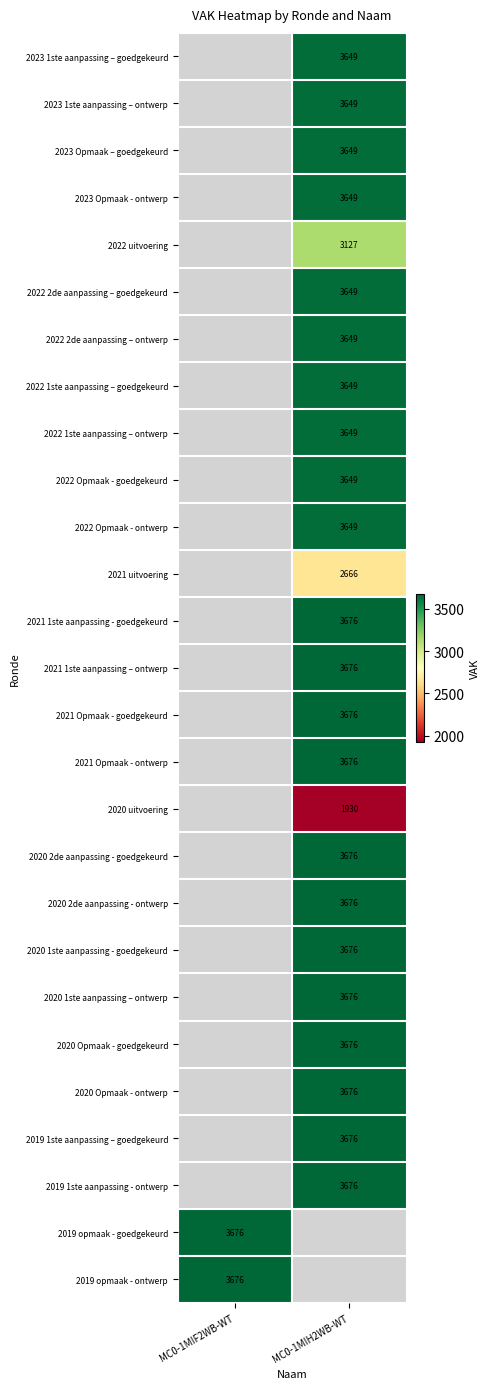

Which label corresponds to the largest value in the chart?

MC0-1MIH2WB-WT